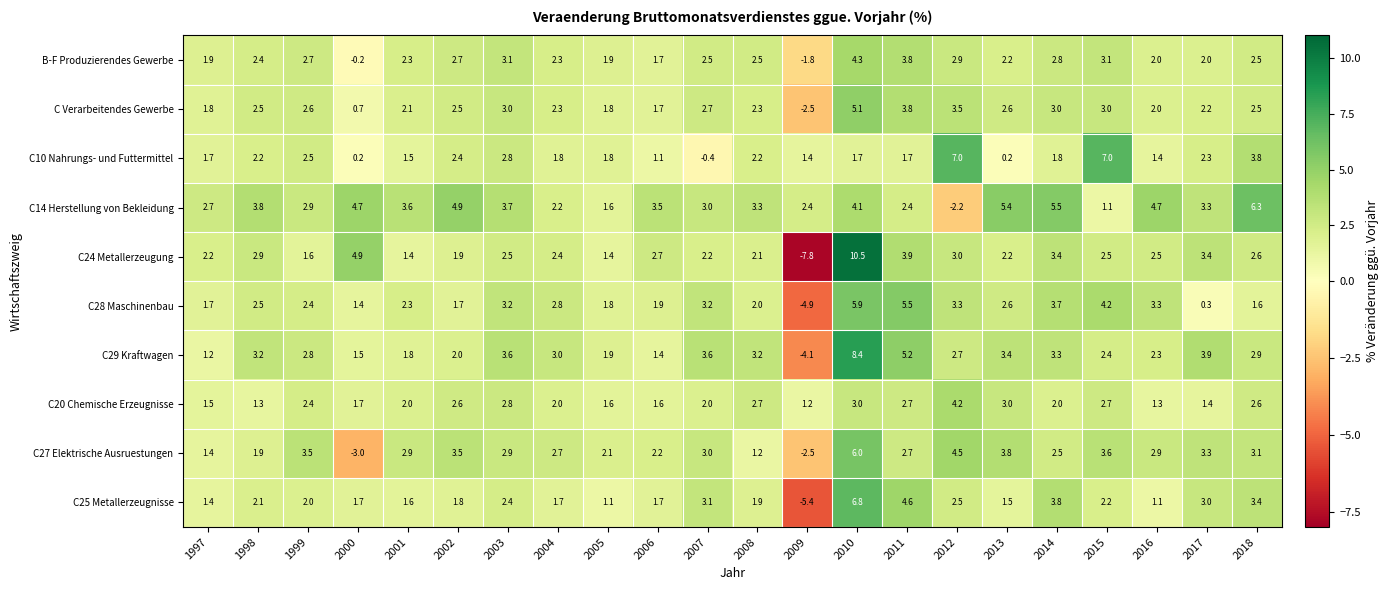

Which series has the widest spread of values?

C24 Metallerzeugung